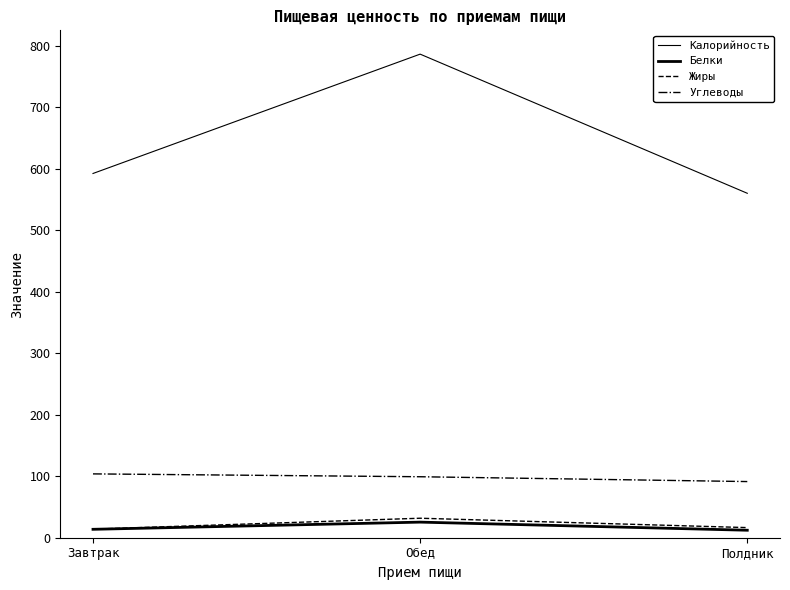

Count the number of data series in this chart.

4